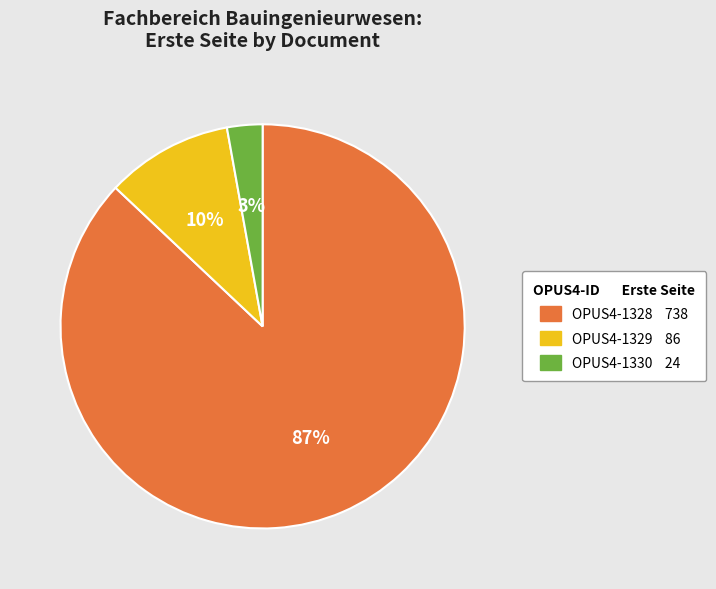

Do OPUS4-1329 and OPUS4-1330 together represent more than half of the pie?

No